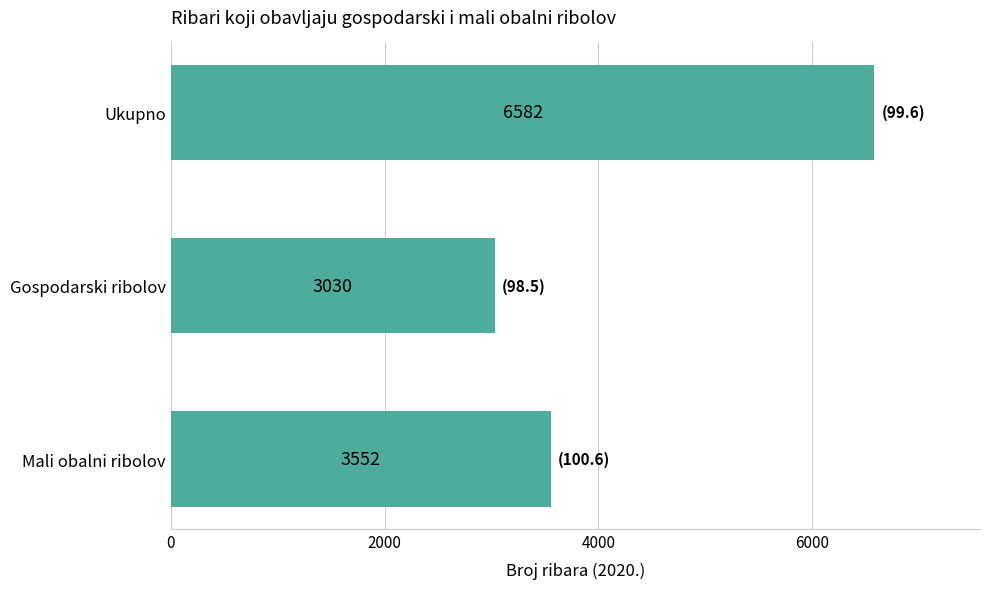

Which has a higher value, Mali obalni ribolov or Gospodarski ribolov?

Mali obalni ribolov